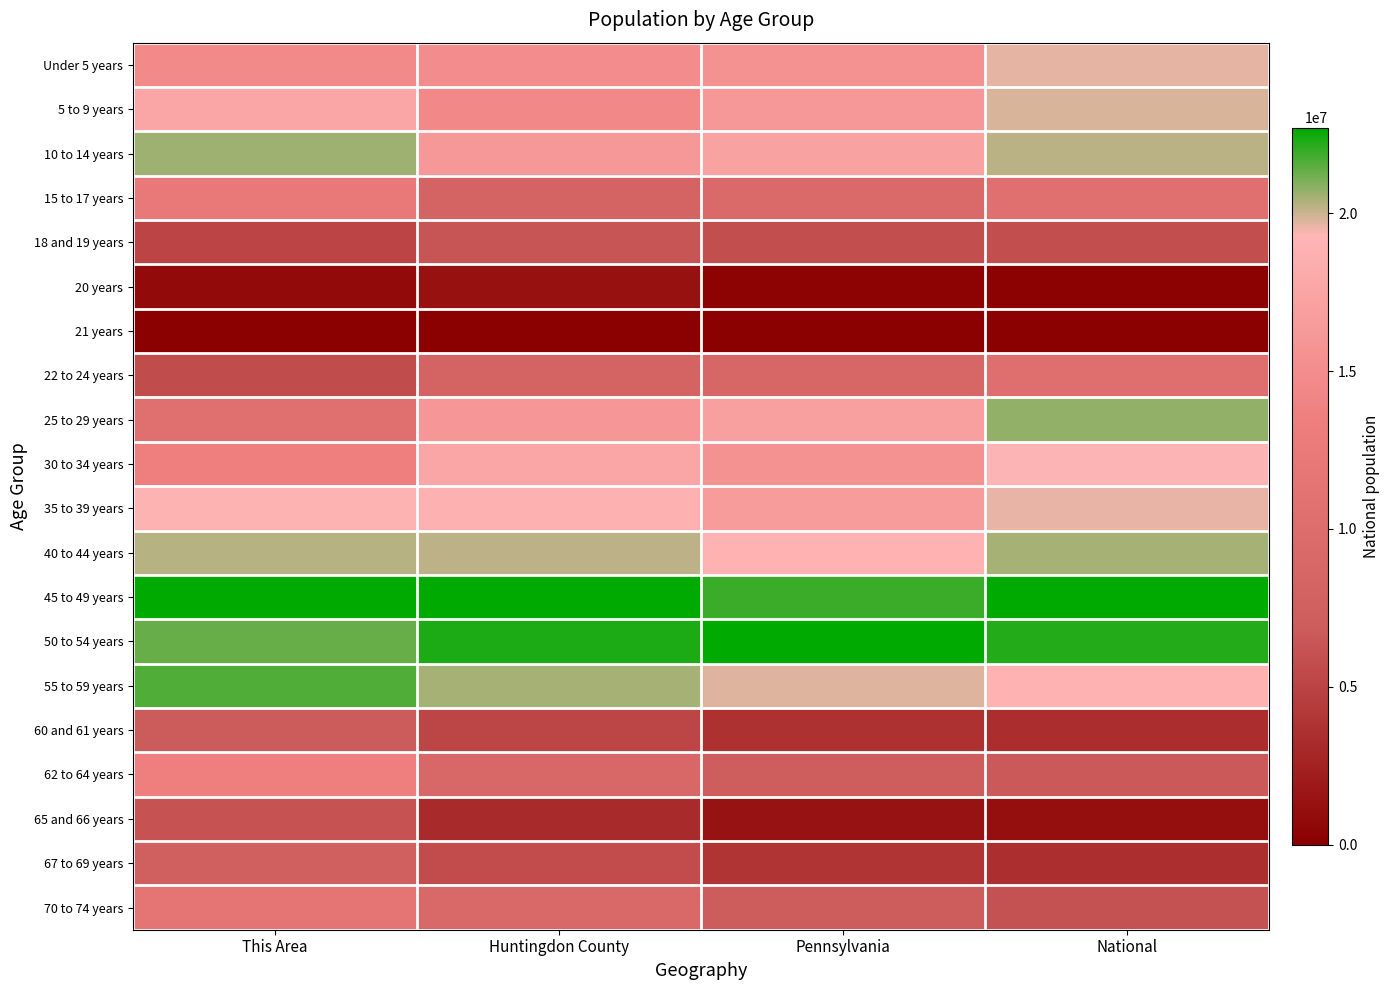

Which series changed the most between This Area and Pennsylvania?

62 to 64 years